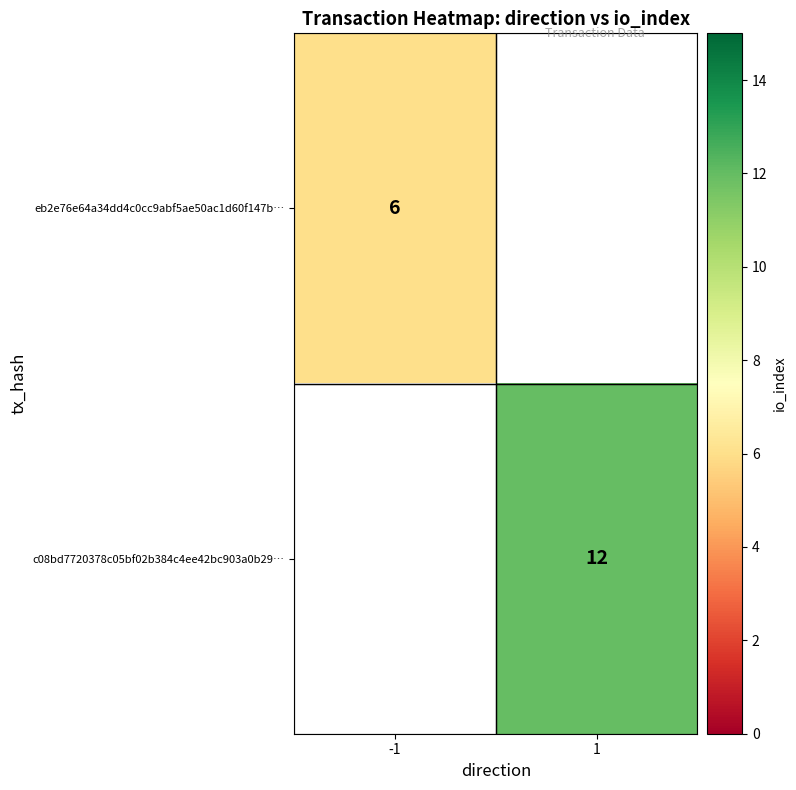

Is it true that eb2e76e64a34dd4c0cc9abf5ae50ac1d60f147b… equals 6 at -1?

True